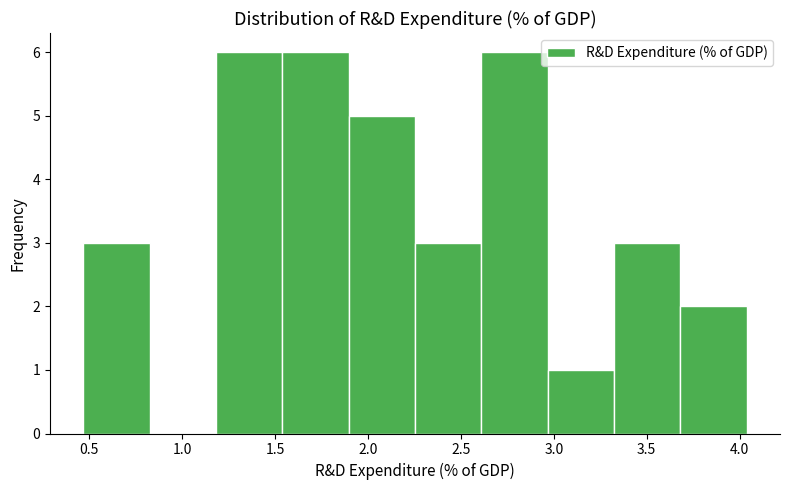

Reading left to right, list every bar in this chart as the range it spans on the x-axis followed by its height. Neither the bar edges nor the heights are printed on the chart, so give them approximately, as read against the axes.

0.45 to 0.80: 3
0.80 to 1.20: 0
1.20 to 1.55: 6
1.55 to 1.90: 6
1.90 to 2.25: 5
2.25 to 2.60: 3
2.60 to 2.95: 6
2.95 to 3.30: 1
3.30 to 3.70: 3
3.70 to 4.05: 2